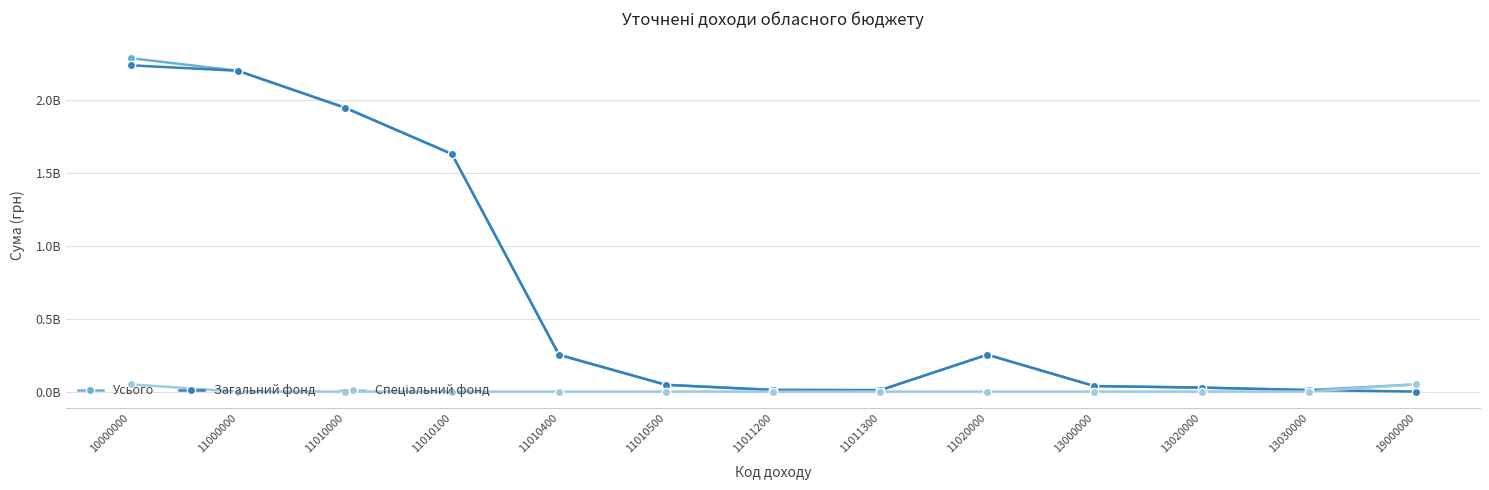

Is this an area chart (filled region under the line)?

No